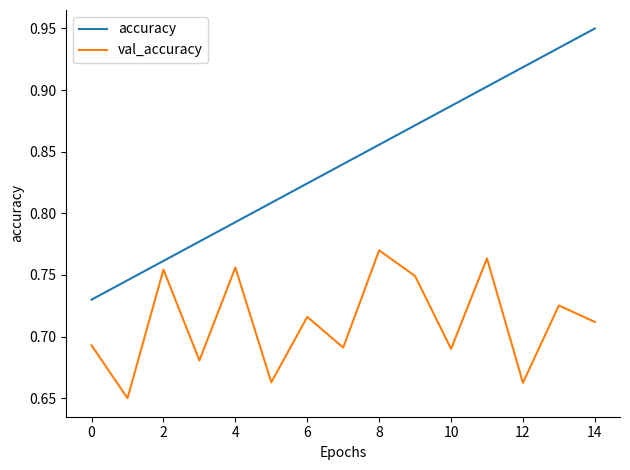

Rank the series by their average value, from lowest to highest.

val_accuracy, accuracy